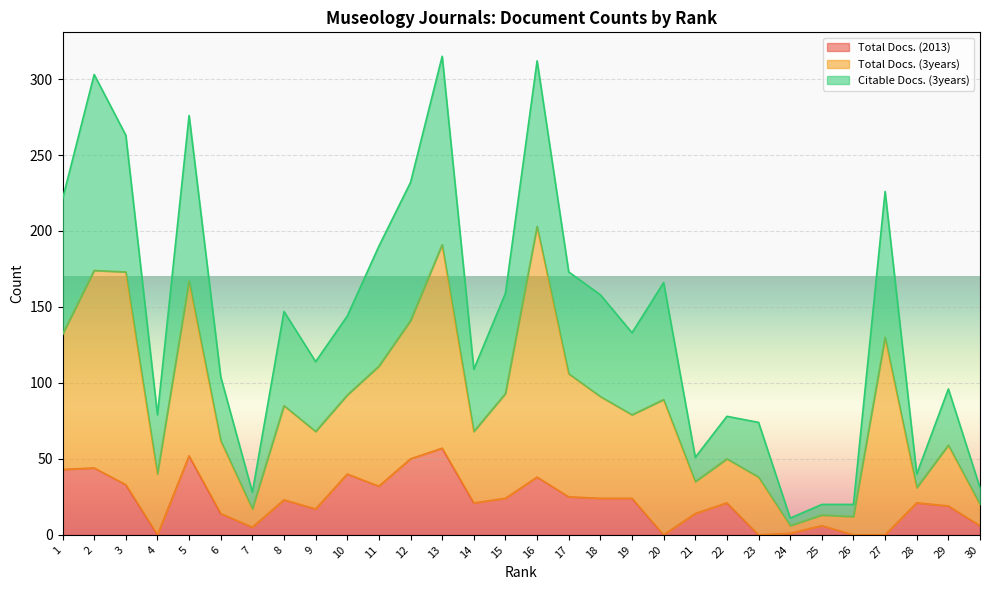

At which category does the chart reach its minimum across all series?

4